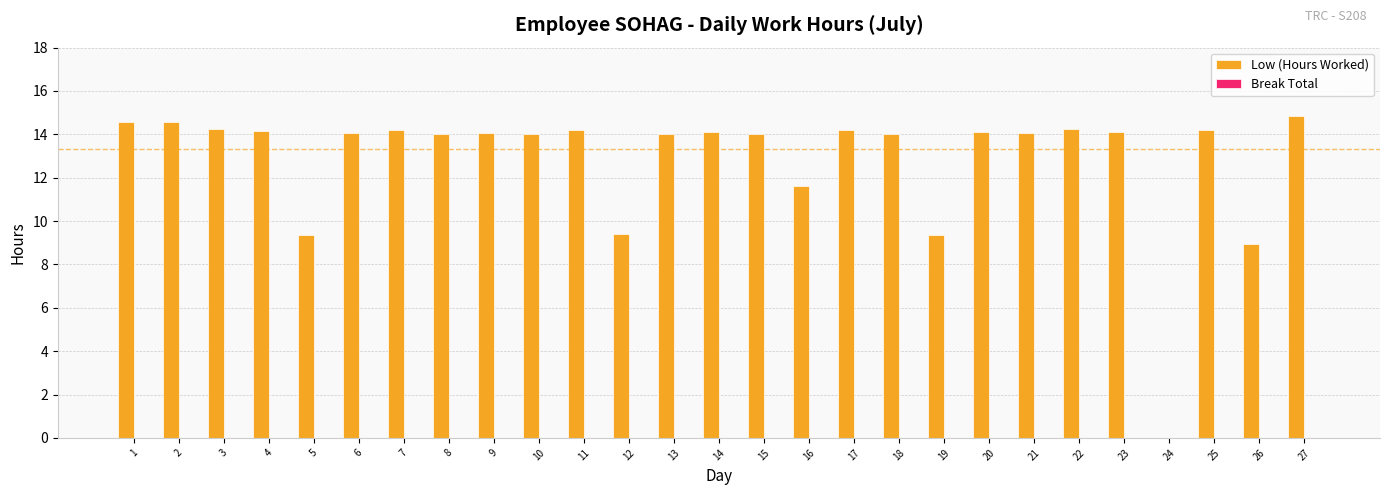

Are the bars grouped side by side (vs. stacked)?

No